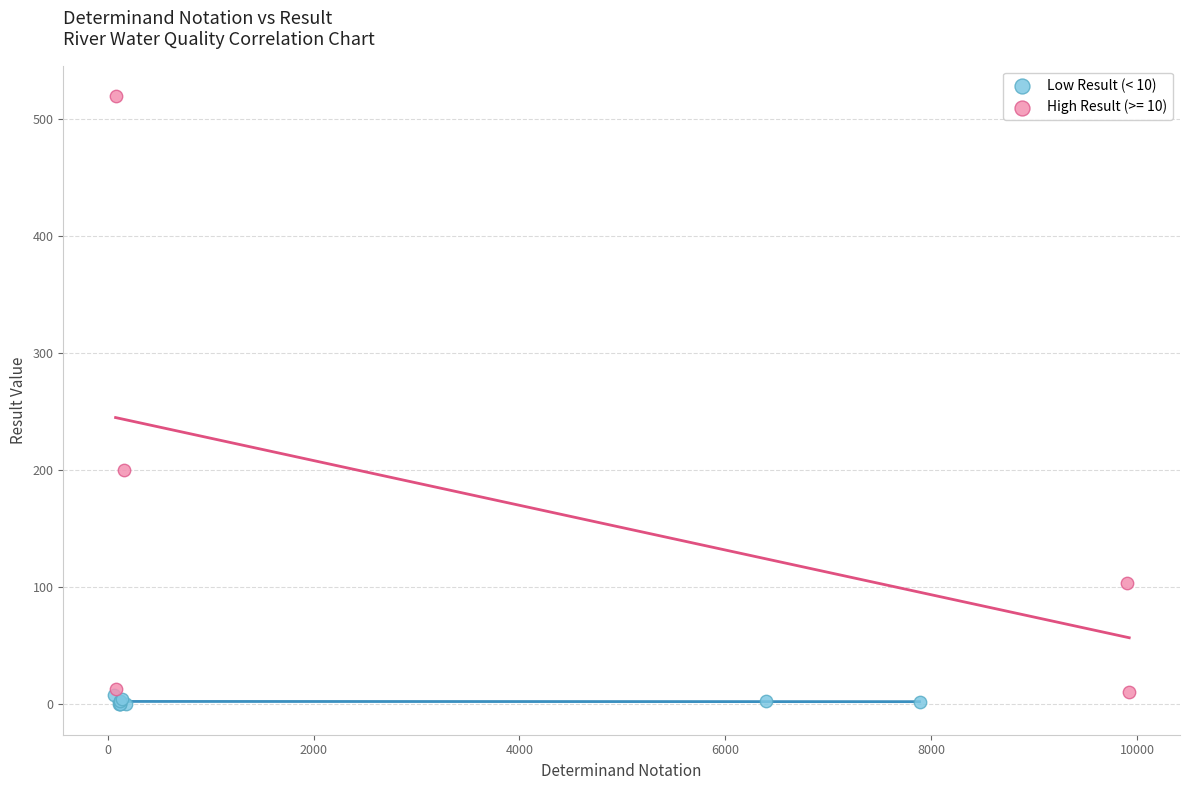

Which series has the widest spread of Y values?

High Result (>= 10)